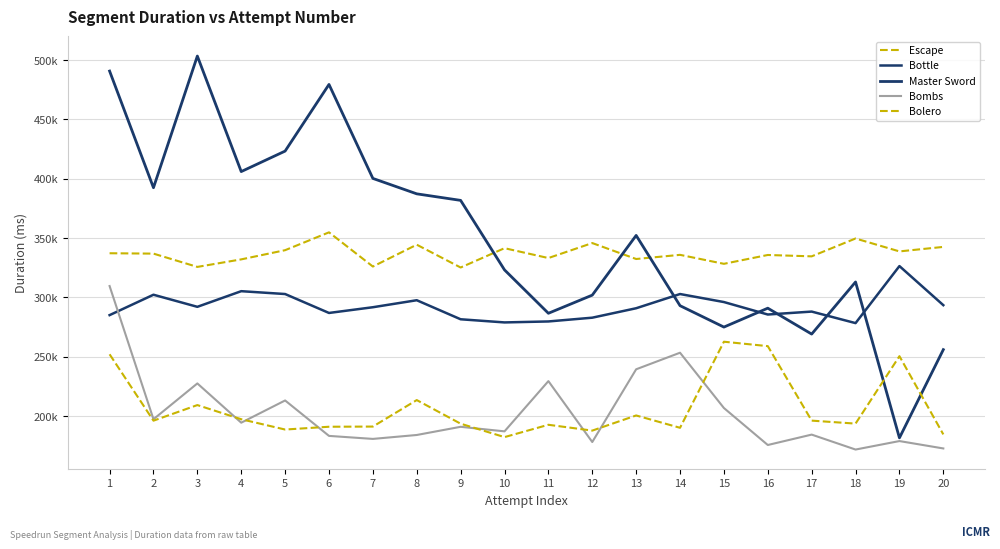

How many interior local peaks does the Escape series have?

7